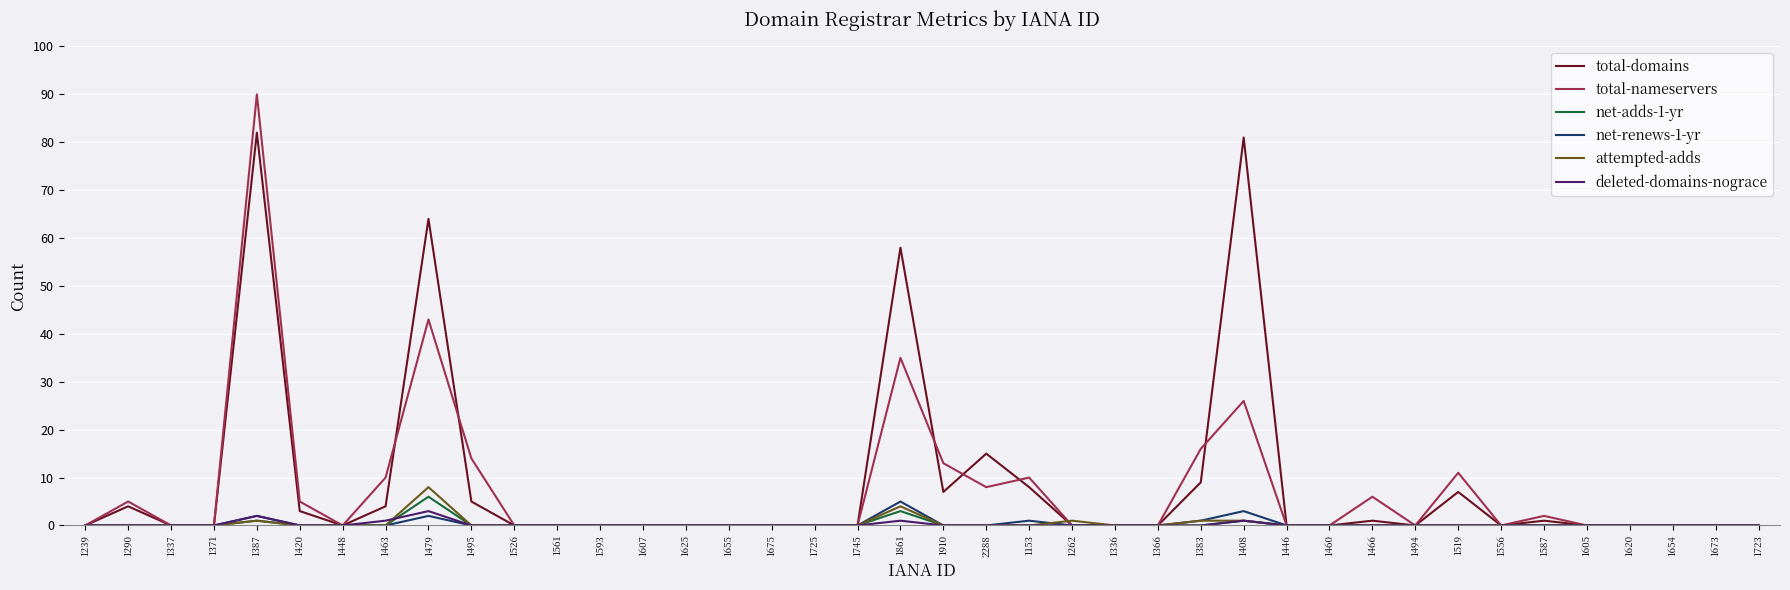

In net-adds-1-yr, how many points are higher than both neighbors (excluding endpoints)?

4